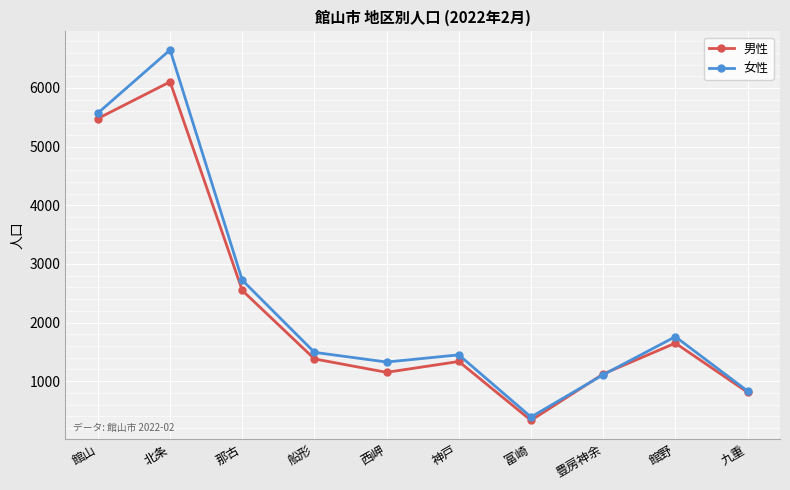

At which label is 女性 closest to 3518?

那古